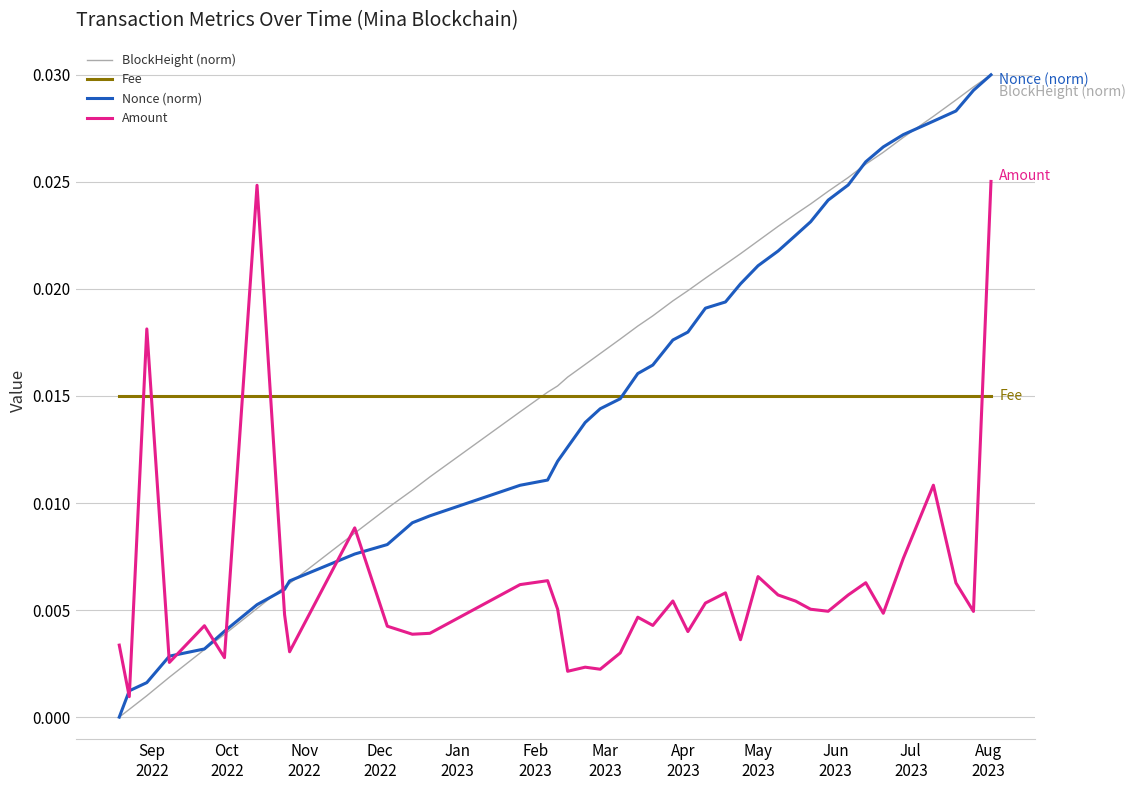

Which series has the largest total across all categories?

BlockHeight (norm)